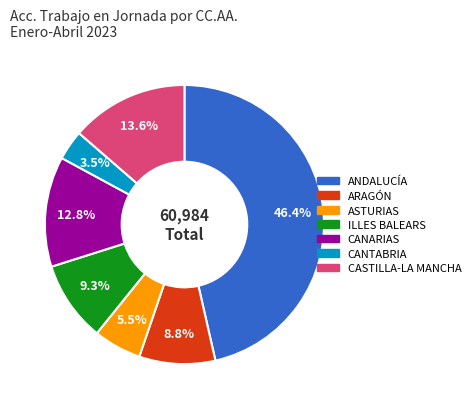

True or false: CANARIAS accounts for 13% of the total.

True